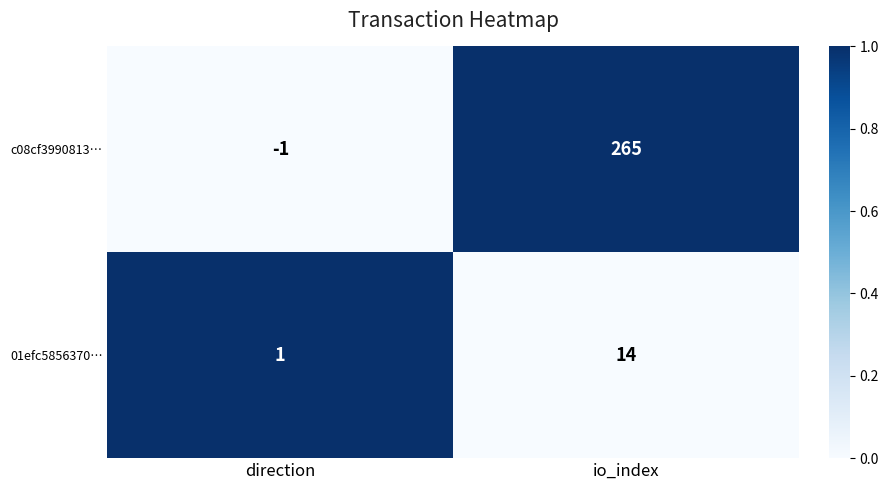

Reading left to right, what are all the values shown in this chart?

c08cf3990813…: direction=-1	io_index=265
01efc5856370…: direction=1	io_index=14